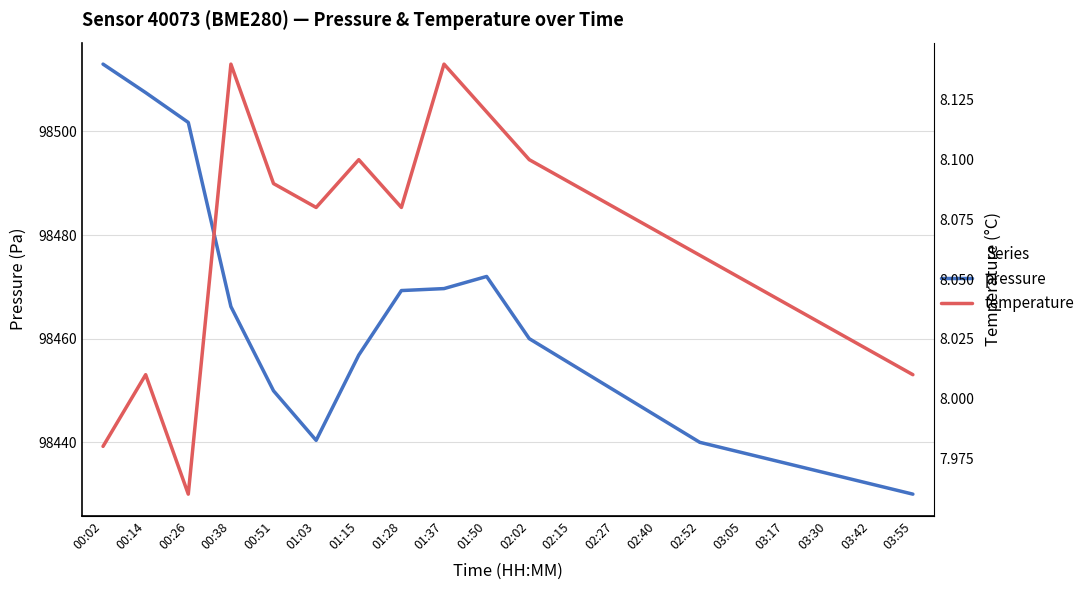

What is the greatest value displayed?

98513.0